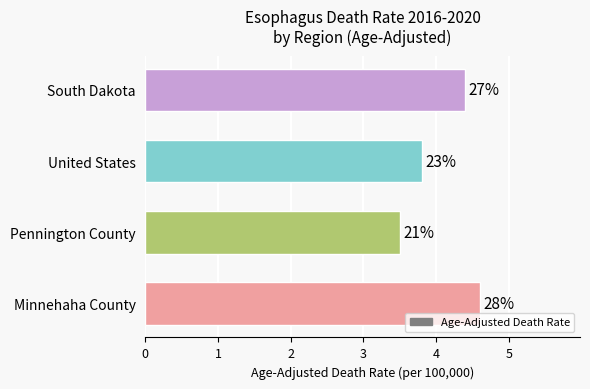

Does the chart contain stacked bars?

No